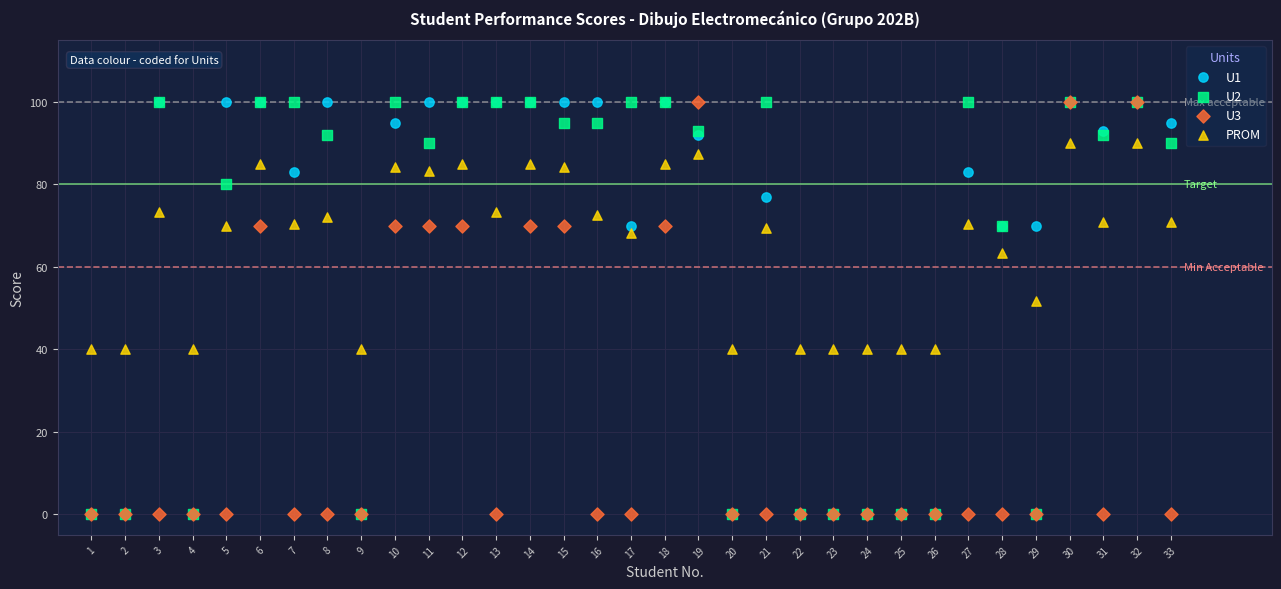

Across all series, what Y value is closest to 50?

51.7